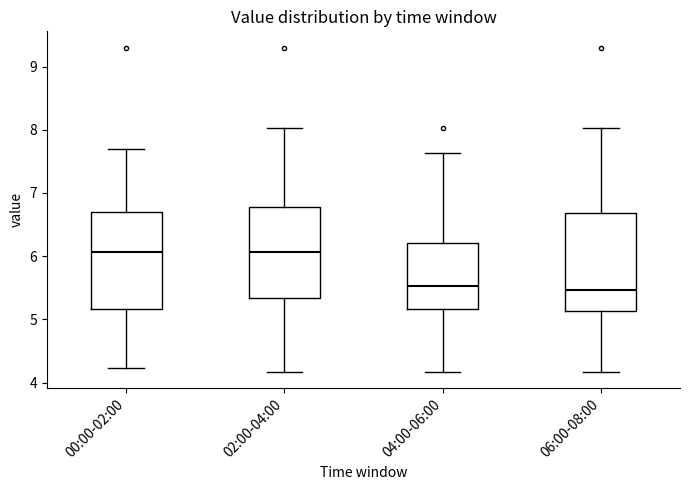

Reading left to right, transcribe this box plot: for each box, give where its median line is, the range the box spans, and where its two whiskers end, as read against the y-axis. The values are not printed on the chart, so give them approximately, as read against the axis.

00:00-02:00: median 6.1, box 5.2 to 6.7, whiskers 4.2 to 7.7
02:00-04:00: median 6.1, box 5.3 to 6.8, whiskers 4.2 to 8.0
04:00-06:00: median 5.5, box 5.2 to 6.2, whiskers 4.2 to 7.6
06:00-08:00: median 5.5, box 5.1 to 6.7, whiskers 4.2 to 8.0